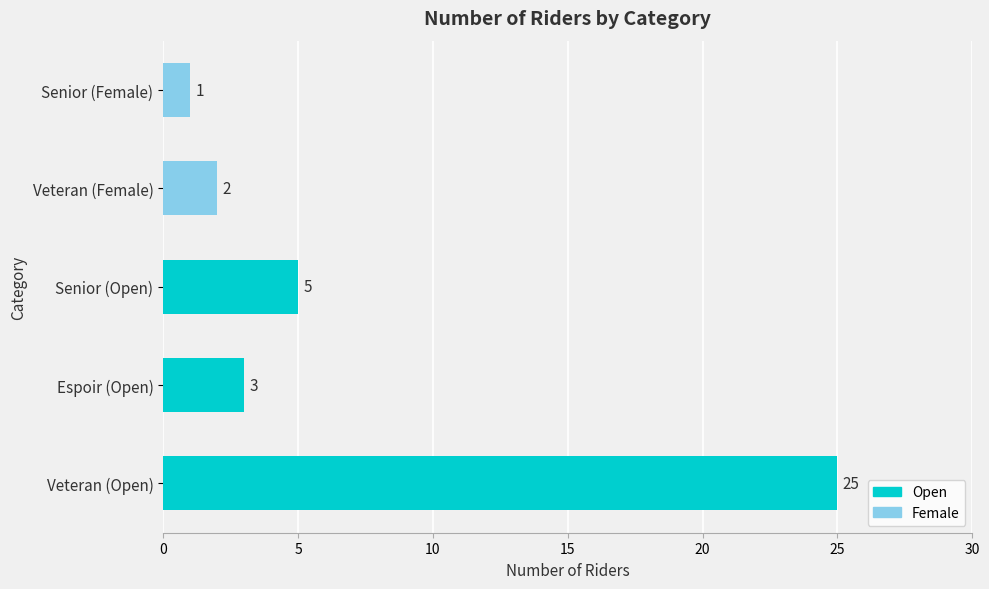

What is the change in value from Espoir (Open) to Senior (Open)?

+2